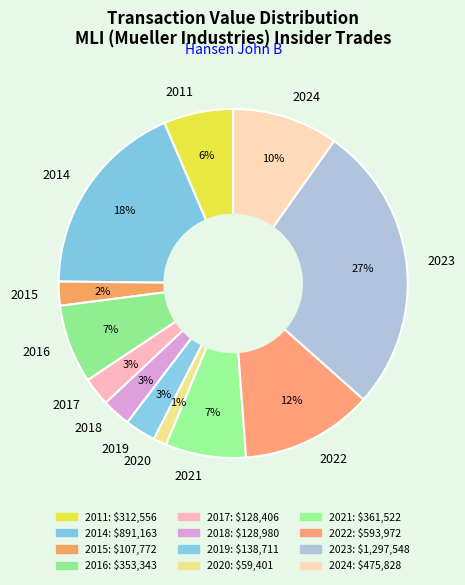

How many slices are in this pie chart?

12